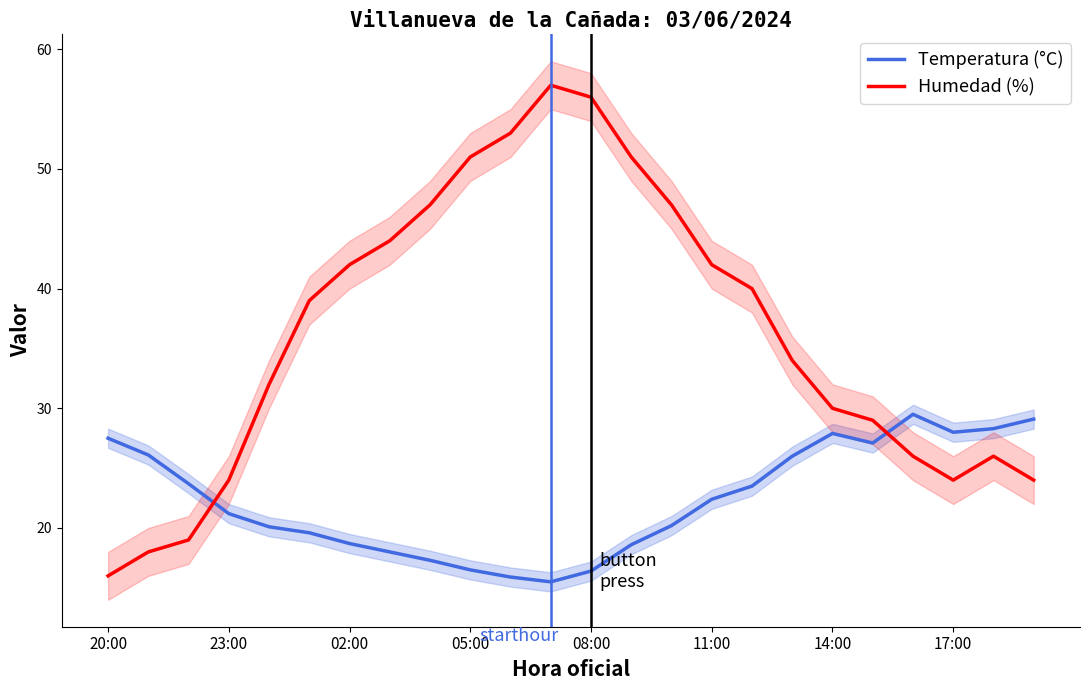

Which series has the largest range (max minus min)?

Humedad (%)